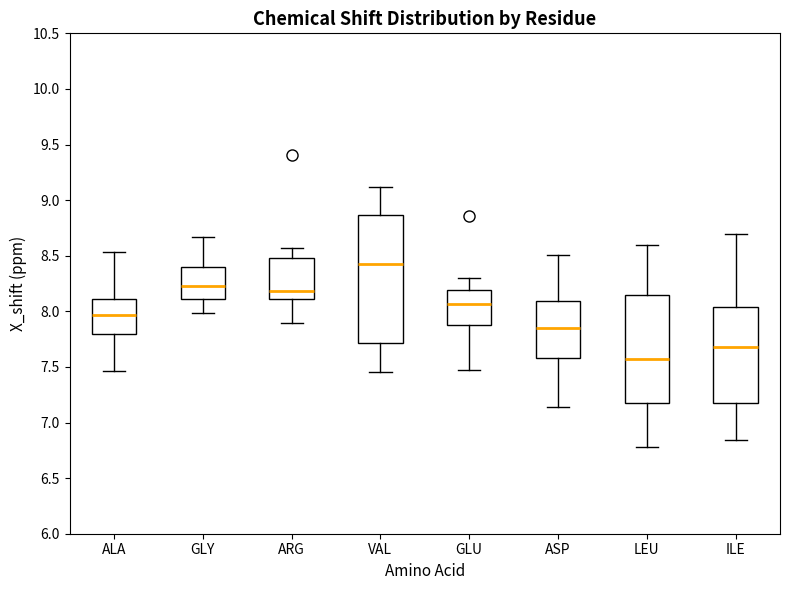

Which box's median line is the highest?

VAL